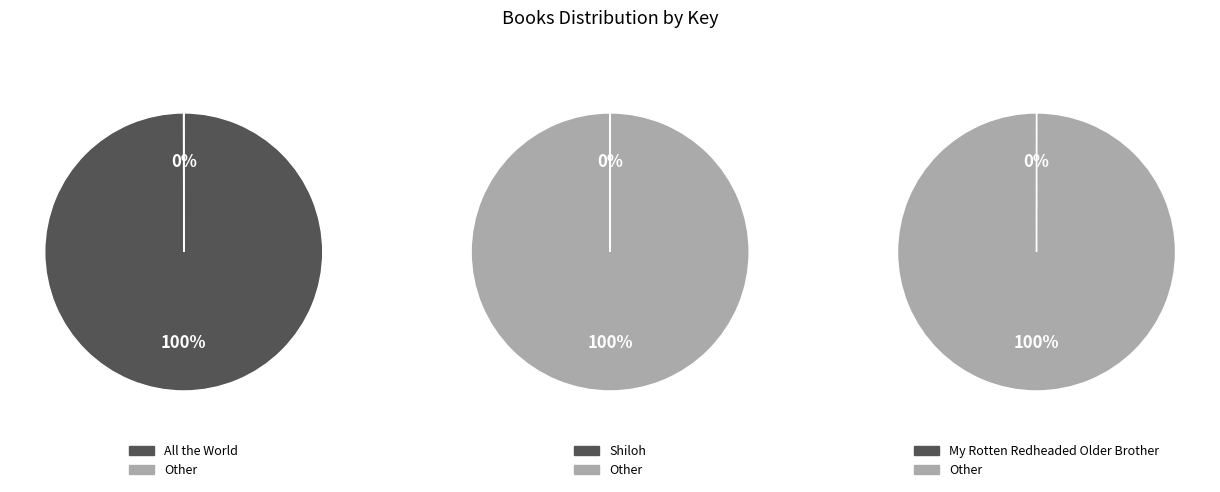

What is the change in value from All the World to My Rotten Redheaded Older Brother?

-60991831